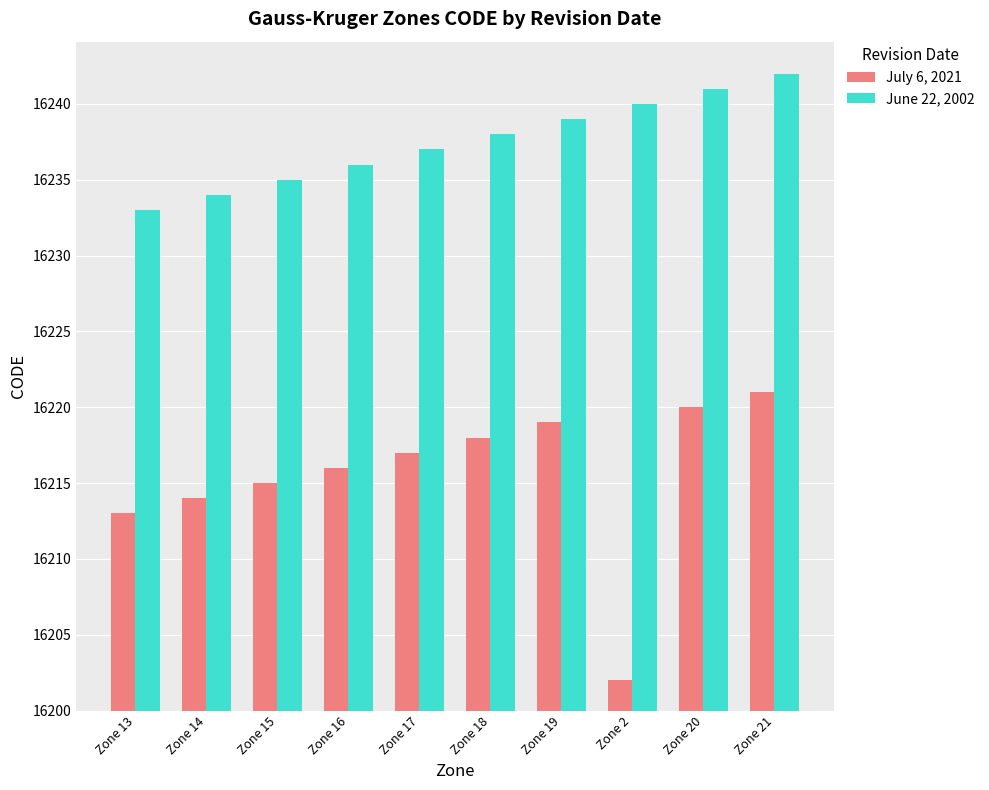

What are all the series names shown in the legend?

July 6, 2021, June 22, 2002